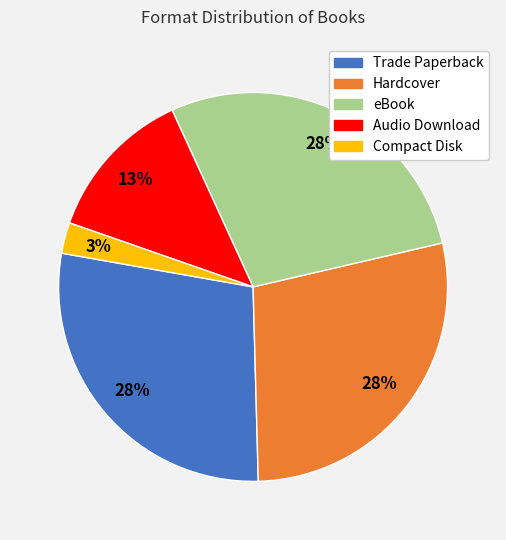

Which category has the smallest portion of the pie?

Compact Disk